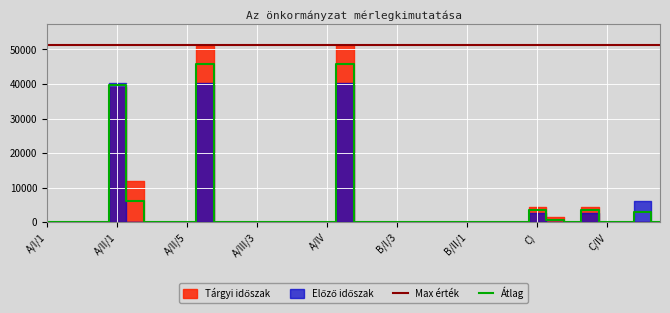

The value of Átlag at C) is 5599.4. True or false?

False